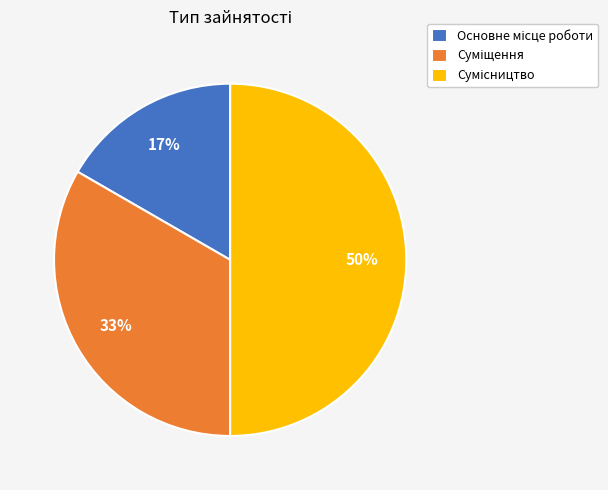

Count the number of slices in the pie.

3